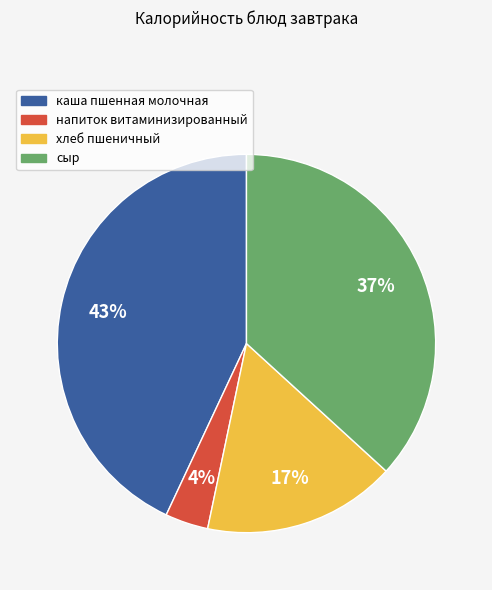

What is the smallest slice in the pie chart?

напиток витаминизированный